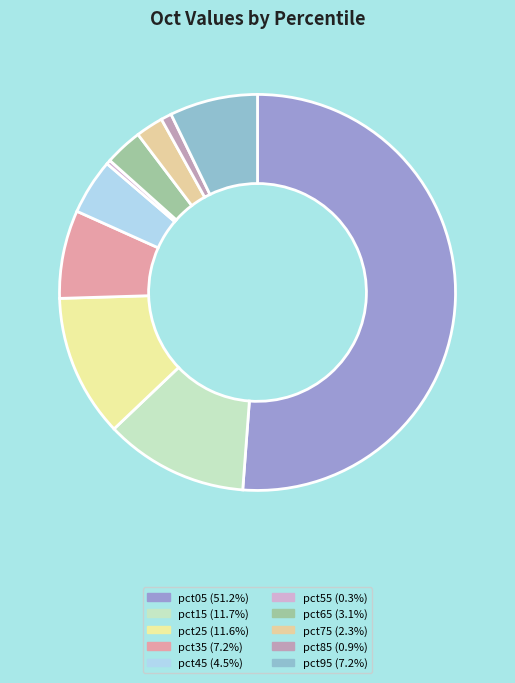

To the nearest percent, what is the difference between the largest and smallest slice percentages?

51%